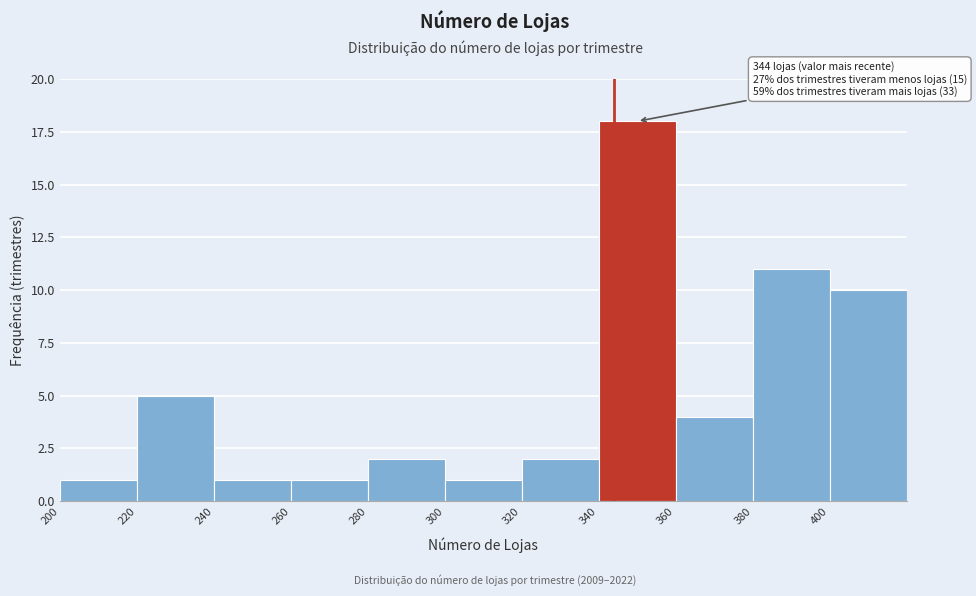

Which range on the x-axis has the tallest bar?

340 to 360